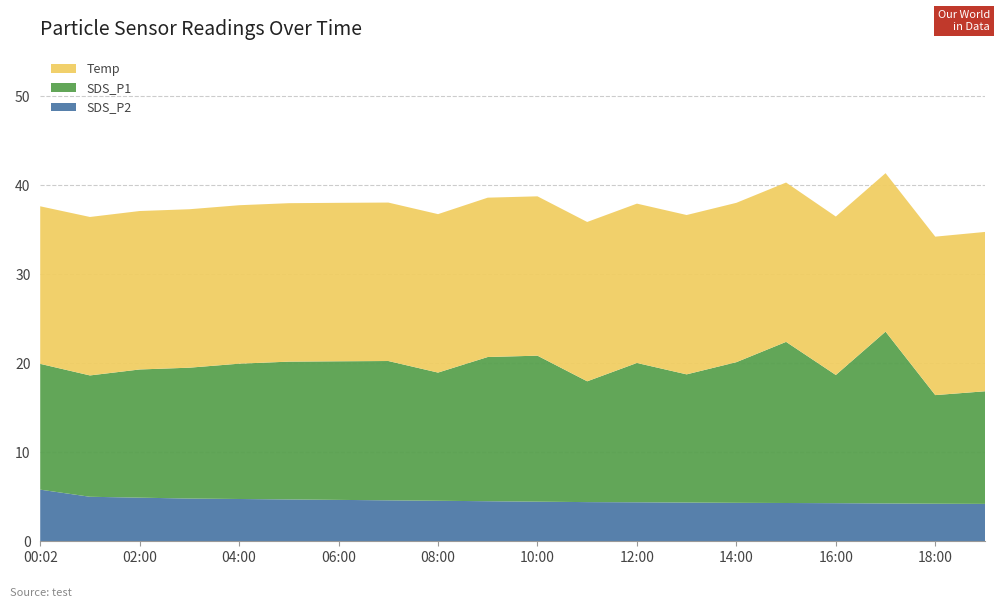

Reading left to right, extract all data points from this chart.

SDS_P2: 5.8	5.0	4.9	4.8	4.8	4.7	4.7	4.6	4.5	4.5	4.5	4.4	4.4	4.3	4.3	4.3	4.3	4.2	4.2	4.2
SDS_P1: 14.1	13.6	14.4	14.7	15.2	15.5	15.6	15.7	14.4	16.2	16.4	13.6	15.7	14.4	15.8	18.1	14.4	19.3	12.2	12.7
Temp: 17.7	17.8	17.8	17.8	17.8	17.8	17.8	17.8	17.8	17.9	17.9	17.9	17.9	17.9	17.9	17.9	17.8	17.8	17.8	17.9